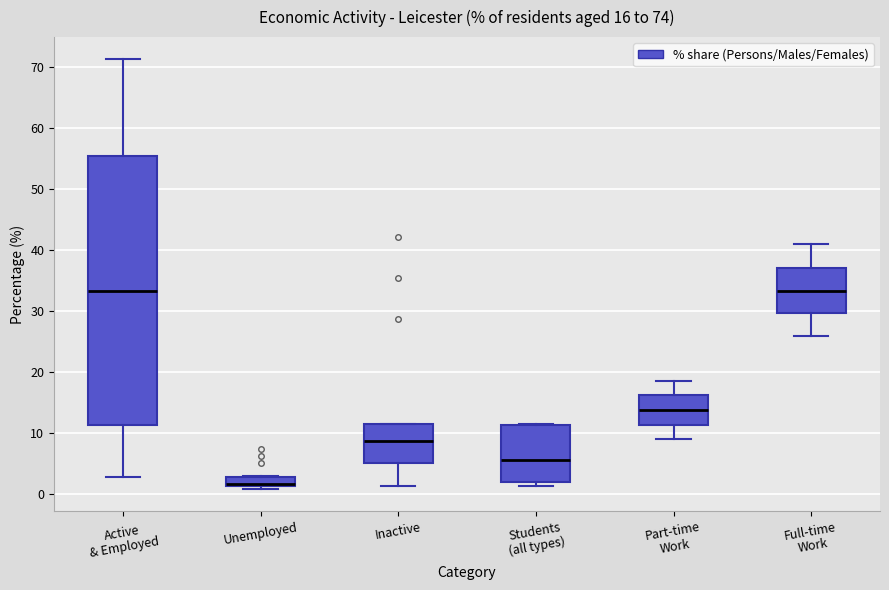

Which box is the tallest, from its lower edge to its upper edge?

Active & Employed